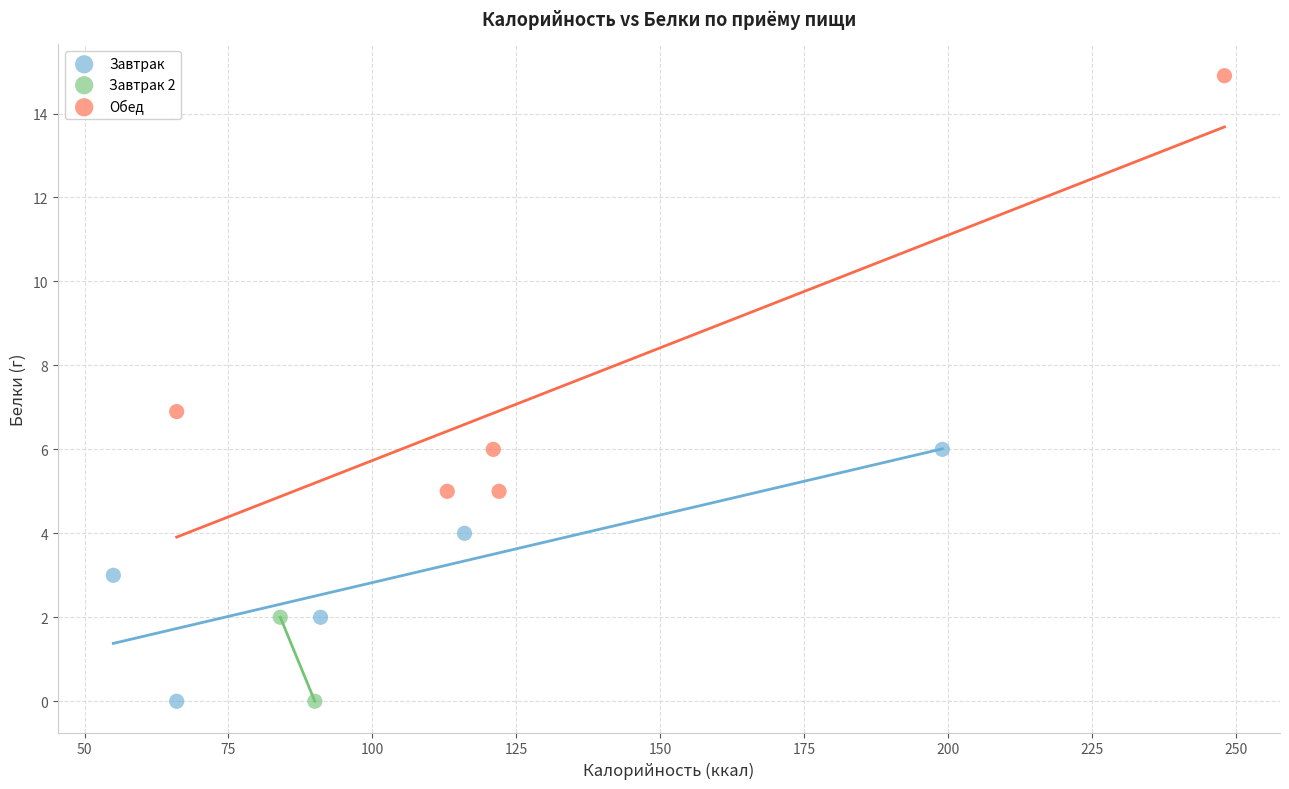

Which series has the widest spread of Y values?

Обед